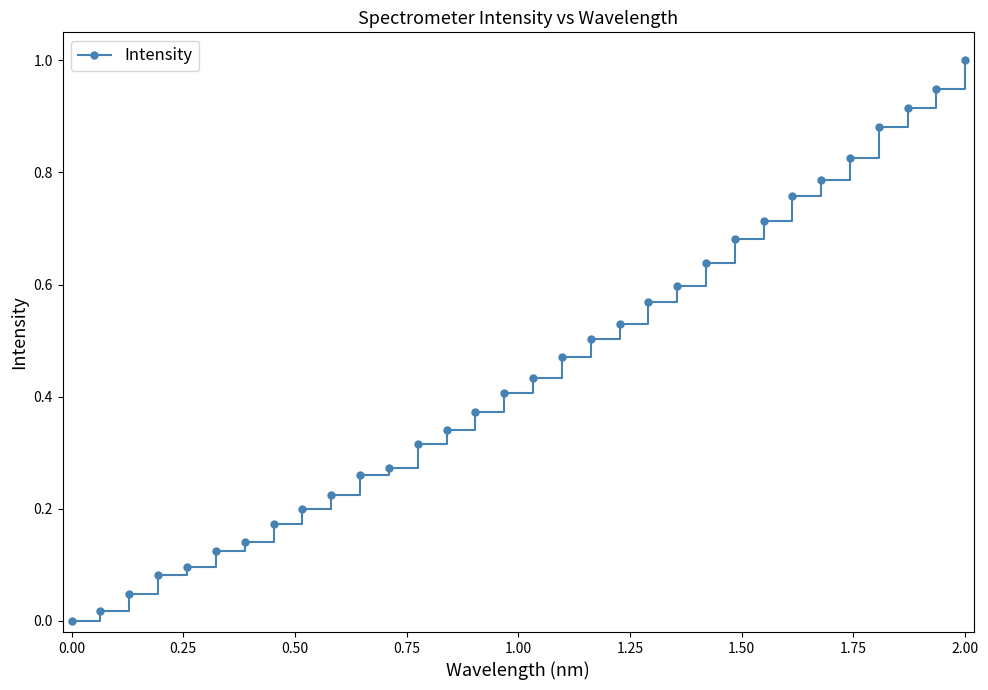

What is the greatest value displayed?

1.0